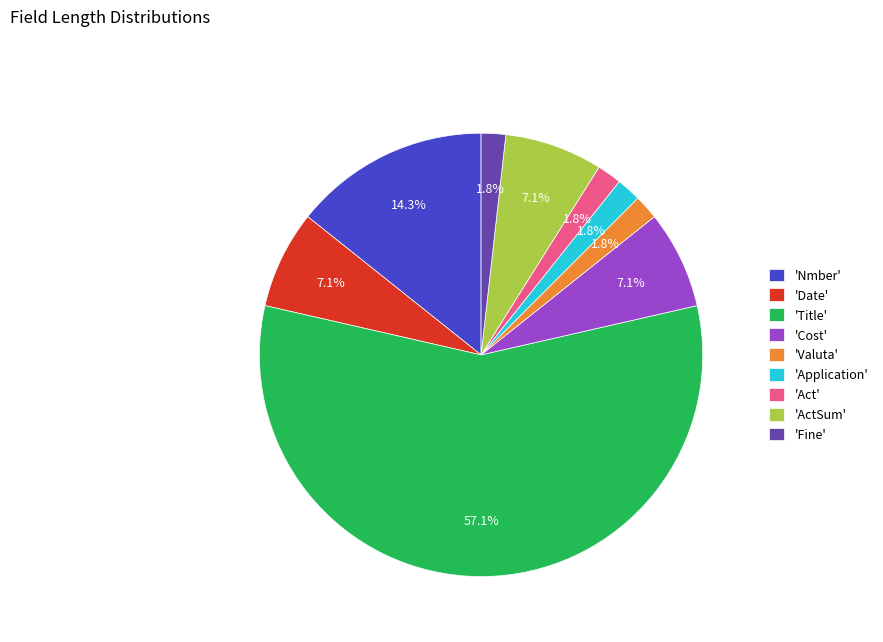

Which has a higher value, 'Nmber' or 'Valuta'?

'Nmber'